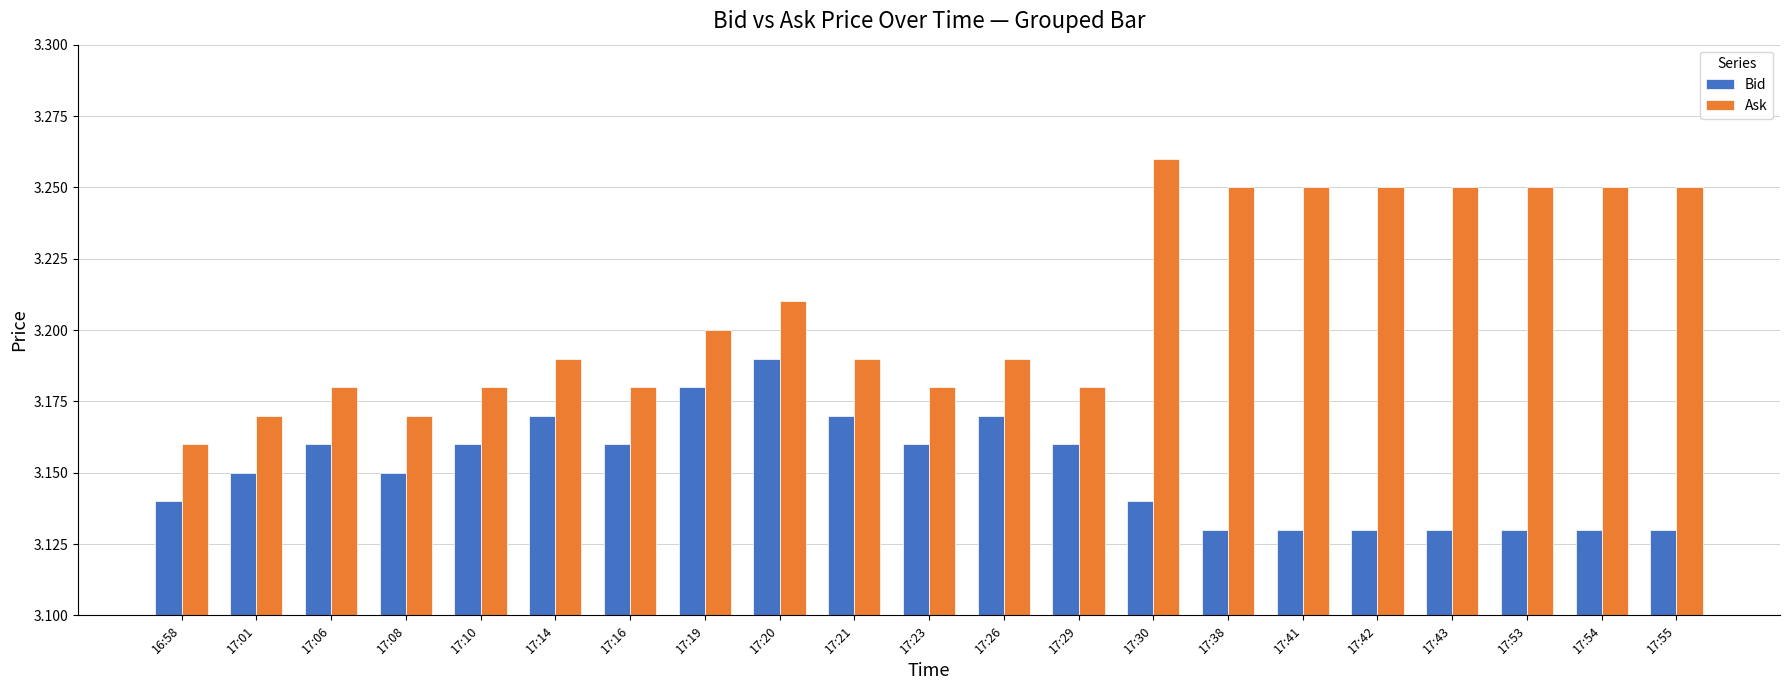

Is it true that Ask equals 1.7 at 17:53?

False